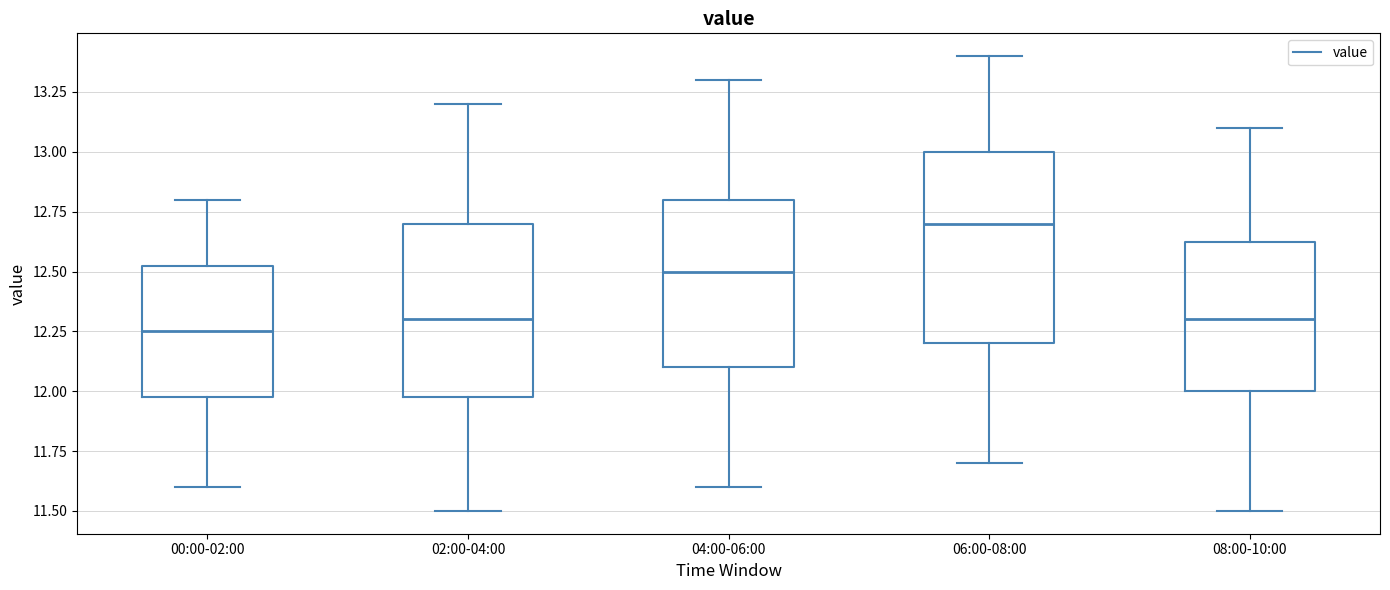

Which box's median line is the highest?

06:00-08:00